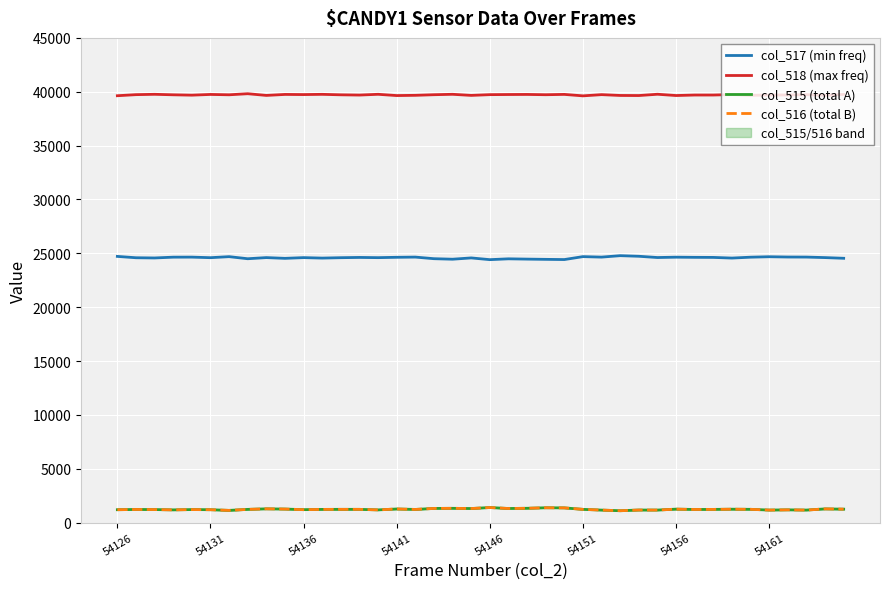

True or false: col_515 (total A) has more than 0 points higher than both neighbors.

True